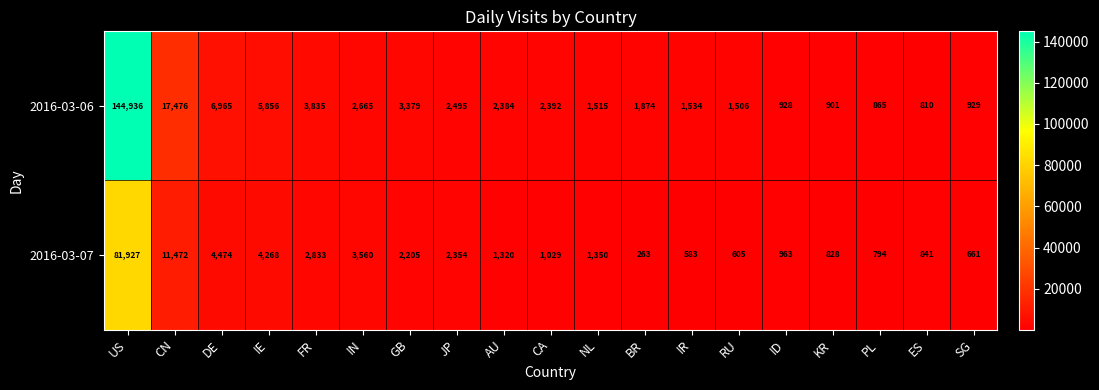

Where is 2016-03-06 nearest to the value 72873?

CN